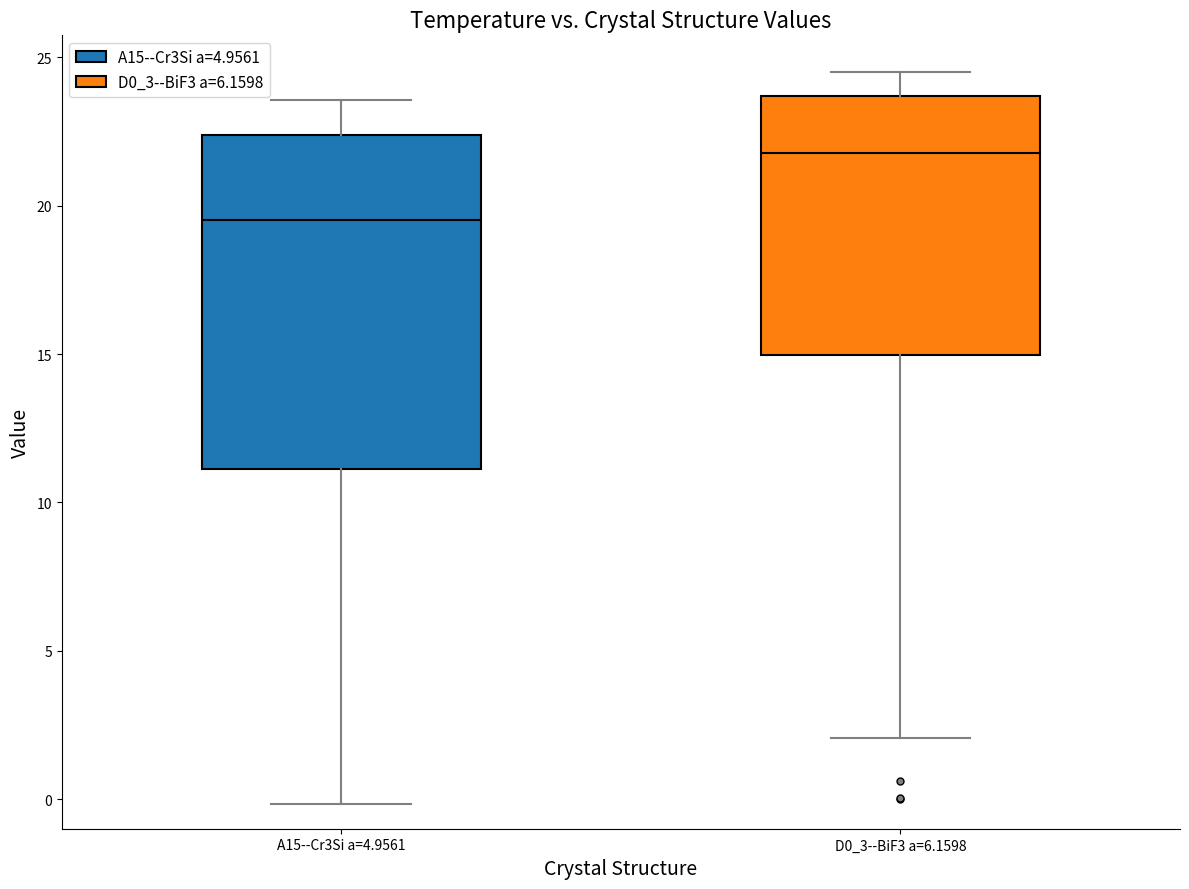

Which box is the tallest, from its lower edge to its upper edge?

A15--Cr3Si a=4.9561